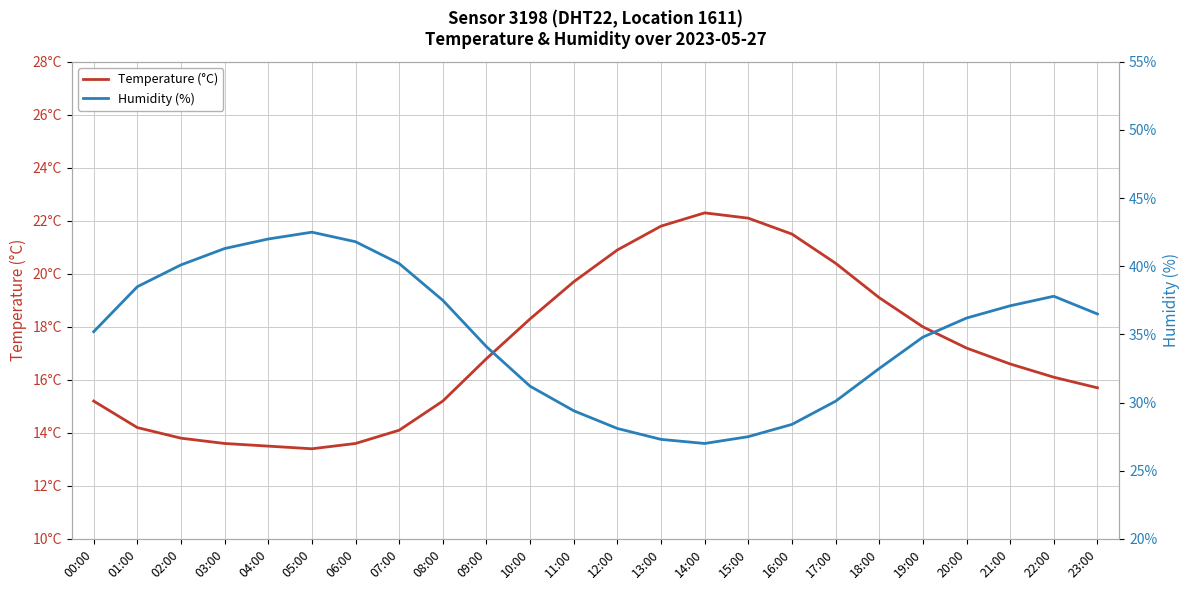

How many distinct data groups are displayed?

2